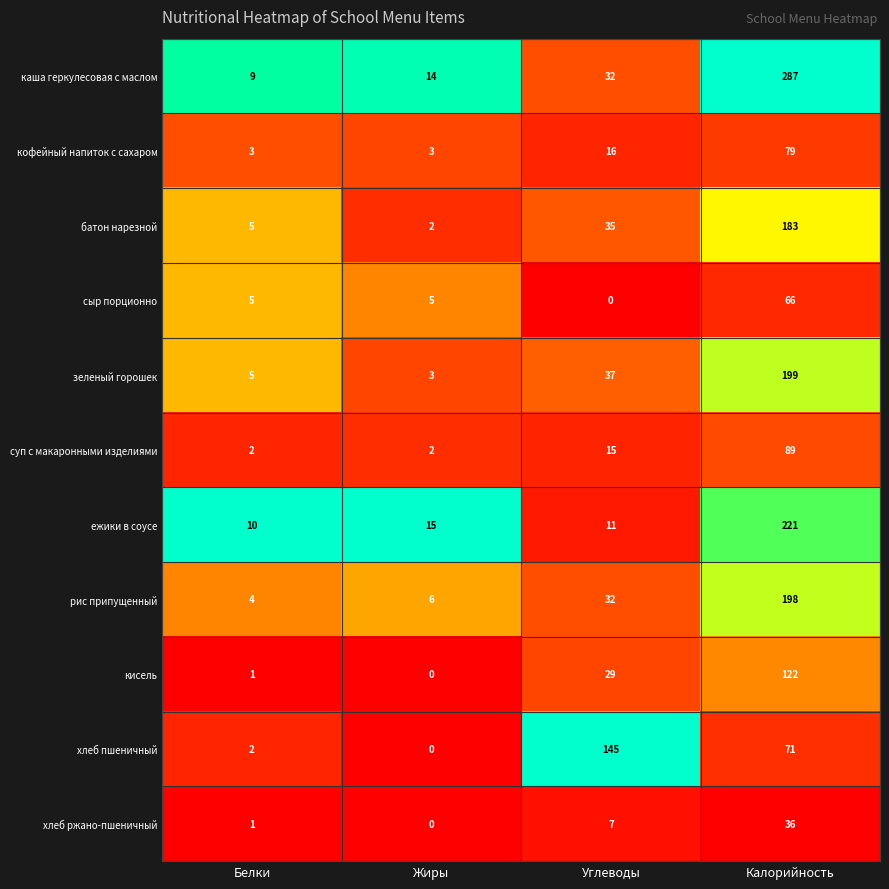

Is the value of батон нарезной at Жиры greater than the value of суп с макаронными изделиями at Калорийность?

No